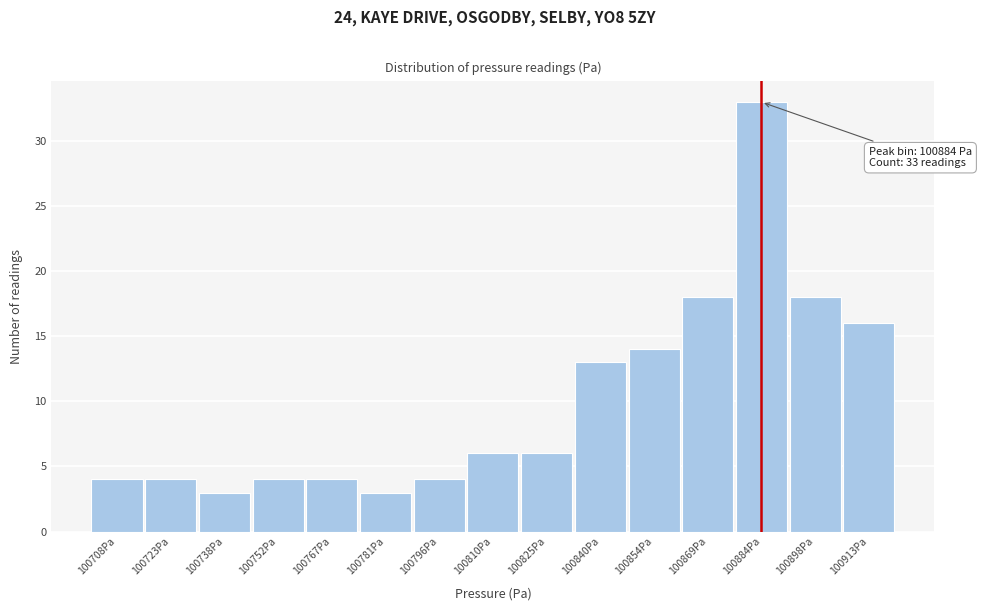

Which range on the x-axis has the tallest bar?

100876.2 to 100890.8